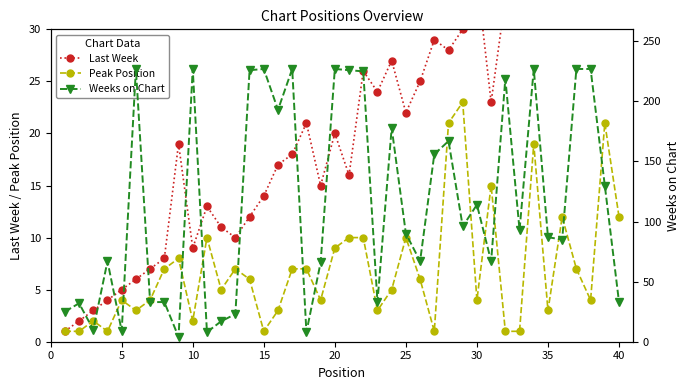

Is it true that Peak Position equals 2 at 15?

False